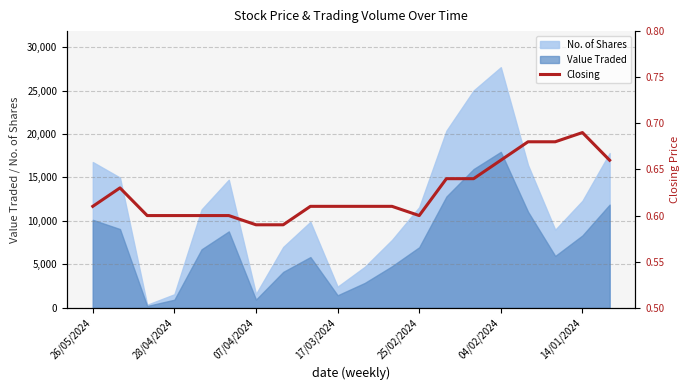

How many lines are shown in the chart?

1